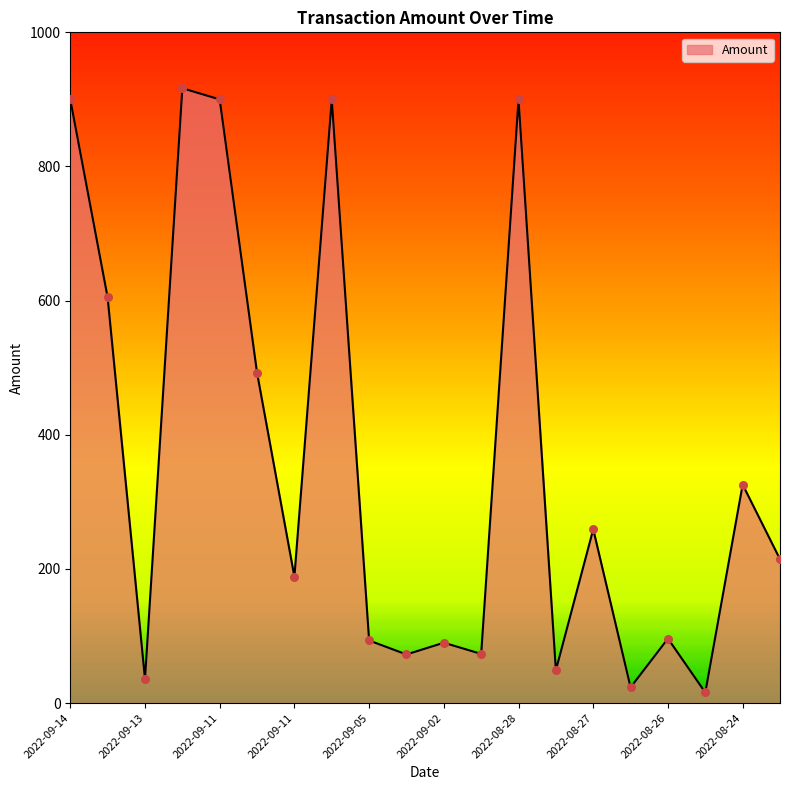

What is the greatest value displayed?

916.7